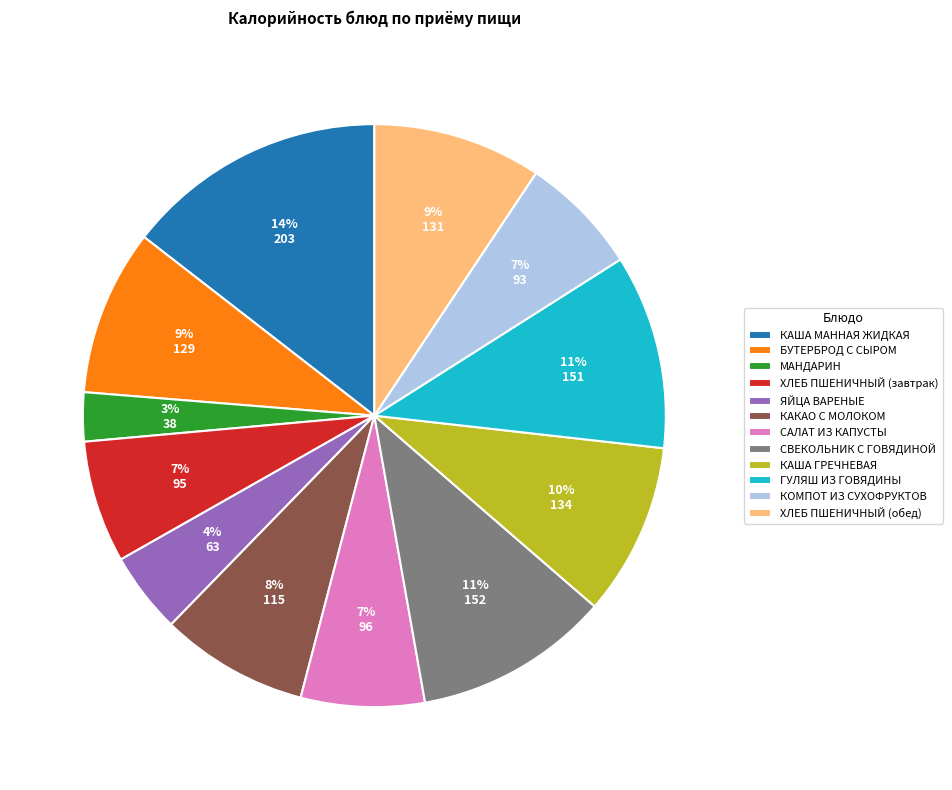

Count the number of slices in the pie.

12